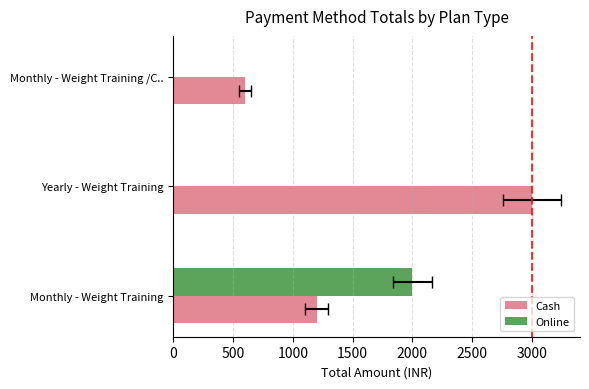

Is it true that Cash equals 900 at Monthly - Weight Training /C..?

False